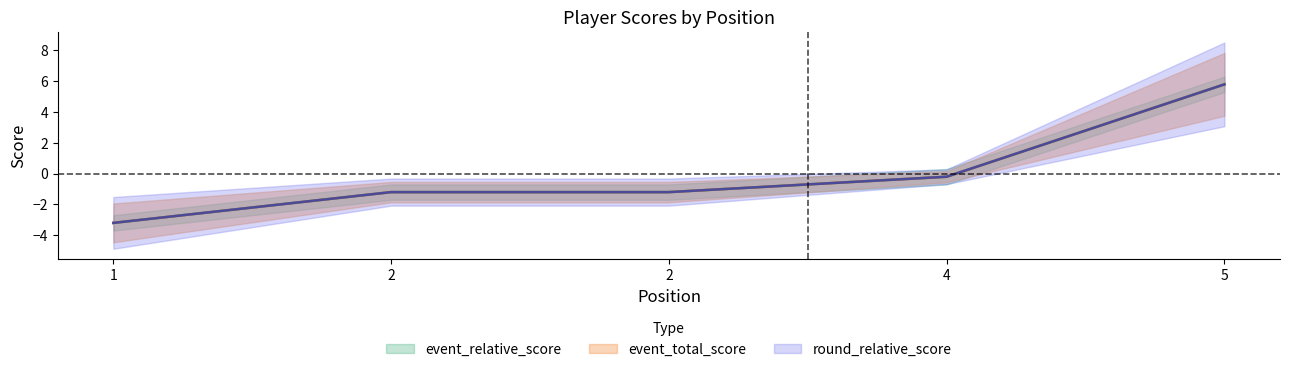

Is it true that event_total_score equals -0.3 at 4?

False